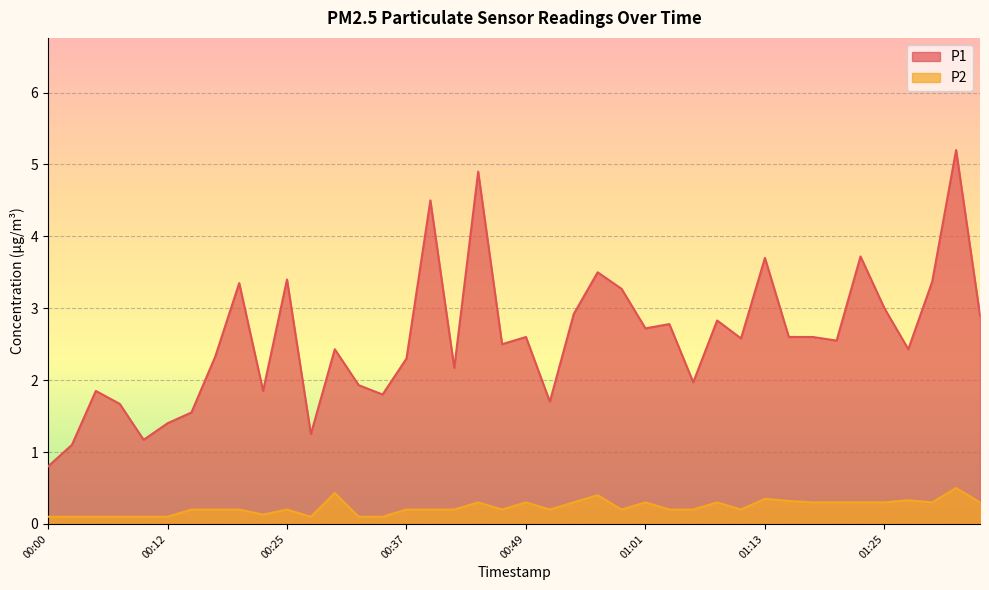

Is the value of P1 at 00:32 greater than the value of P2 at 00:34?

Yes